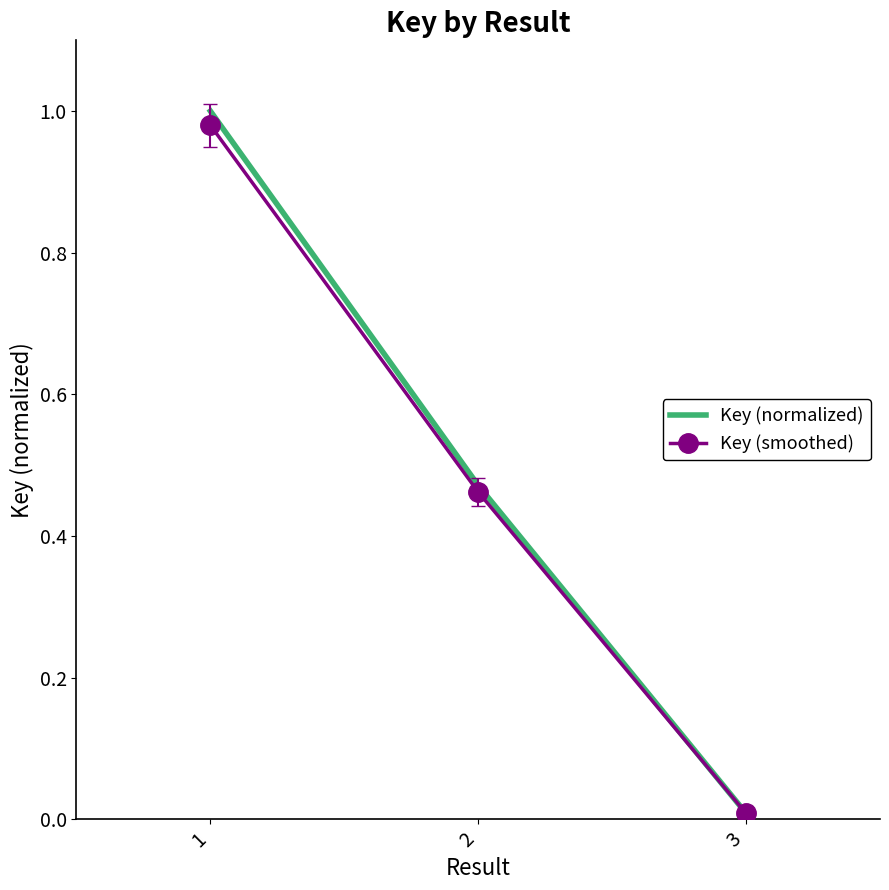

What are all the series names shown in the legend?

Key (normalized), Key (smoothed)